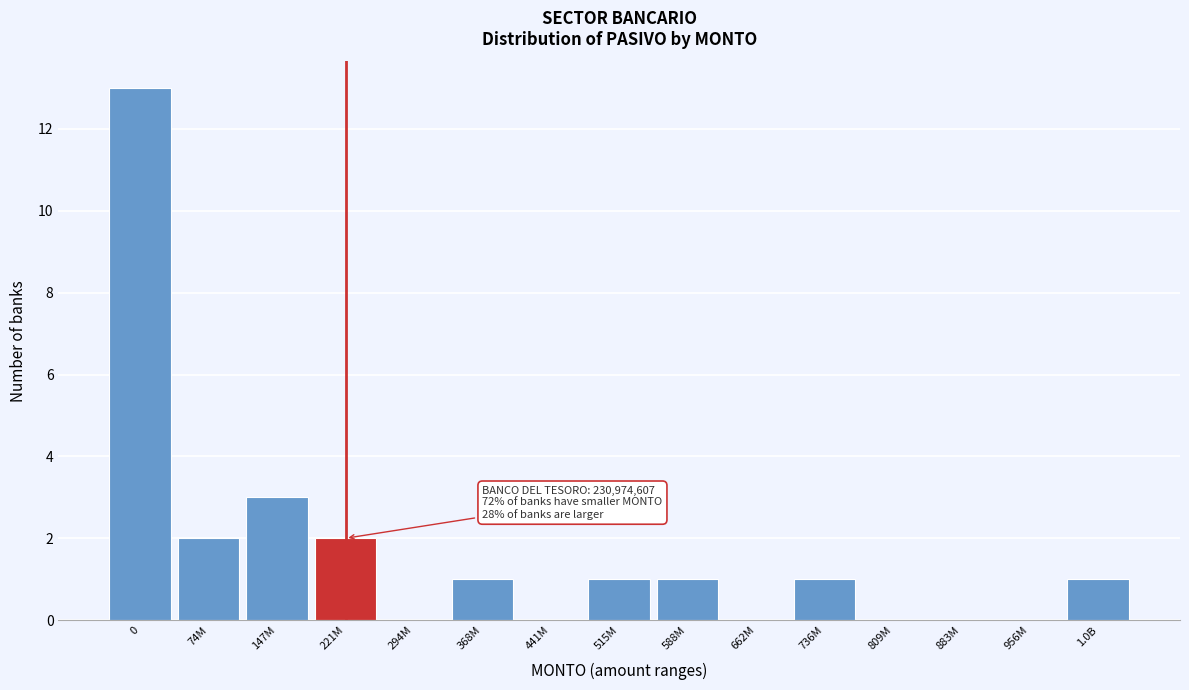

Reading left to right, what are all the values shown in this chart?

0=13	74M=2	147M=3	221M=2	294M=0	368M=1	441M=0	515M=1	588M=1	662M=0	736M=1	809M=0	883M=0	956M=0	1.0B=1